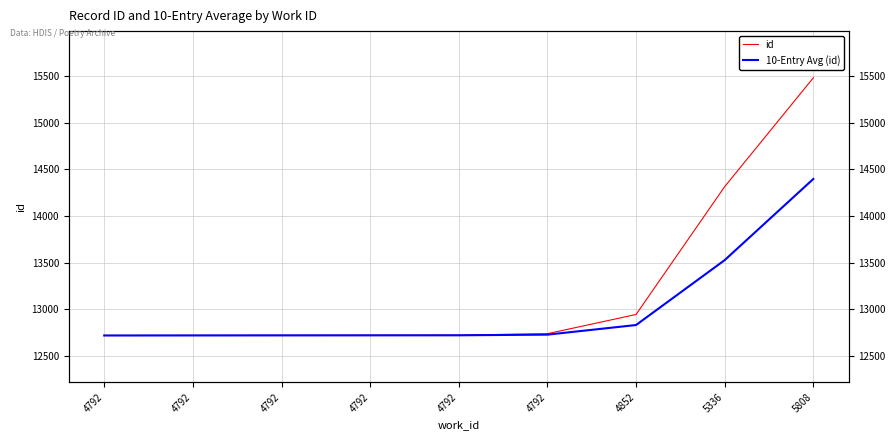

What is the value of the 10-Entry Avg (id) point at the 6th from the left?

12721.0